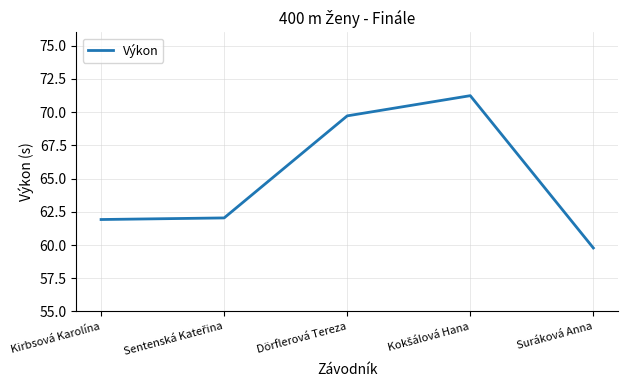

What is the greatest value displayed?

71.2